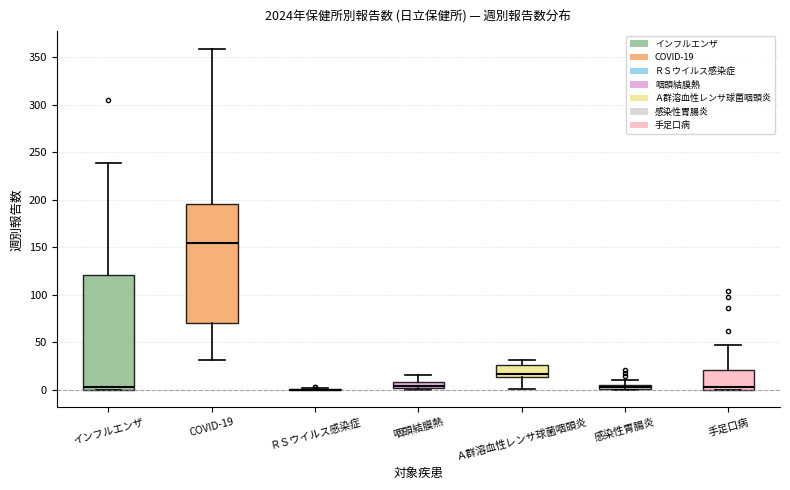

Where is the upper edge of the box for 手足口病 on the y-axis? The values are not printed on the chart, so give them approximately, as read against the axis.

20